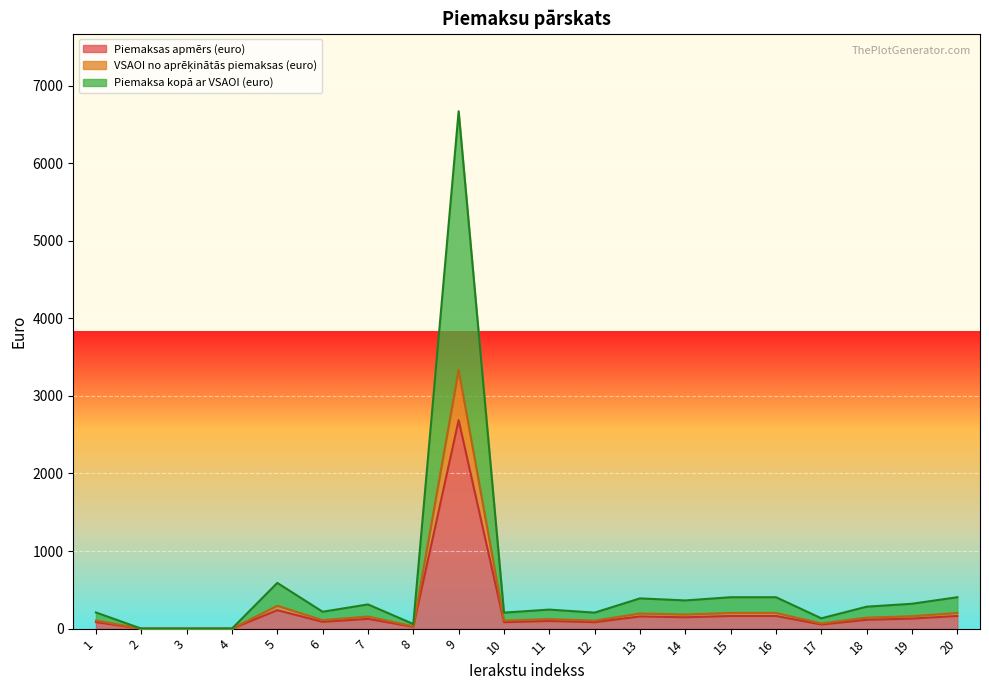

At which category is the sum across all series the highest?

9